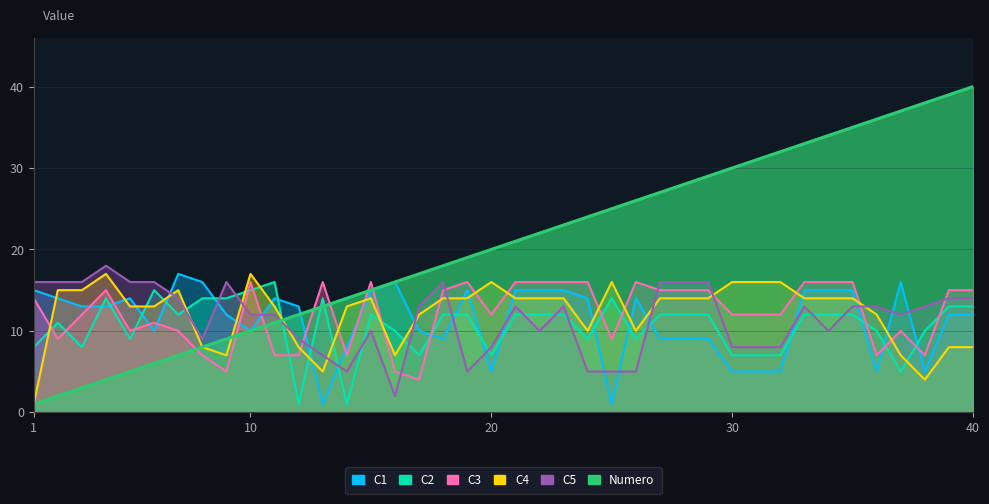

List the labels in order of C3 value, smallest first.

17, 9, 16, 8, 11, 12, 14, 36, 38, 2, 25, 5, 7, 37, 6, 3, 20, 30, 31, 32, 1, 4, 18, 27, 28, 29, 39, 40, 10, 13, 15, 19, 21, 22, 23, 24, 26, 33, 34, 35